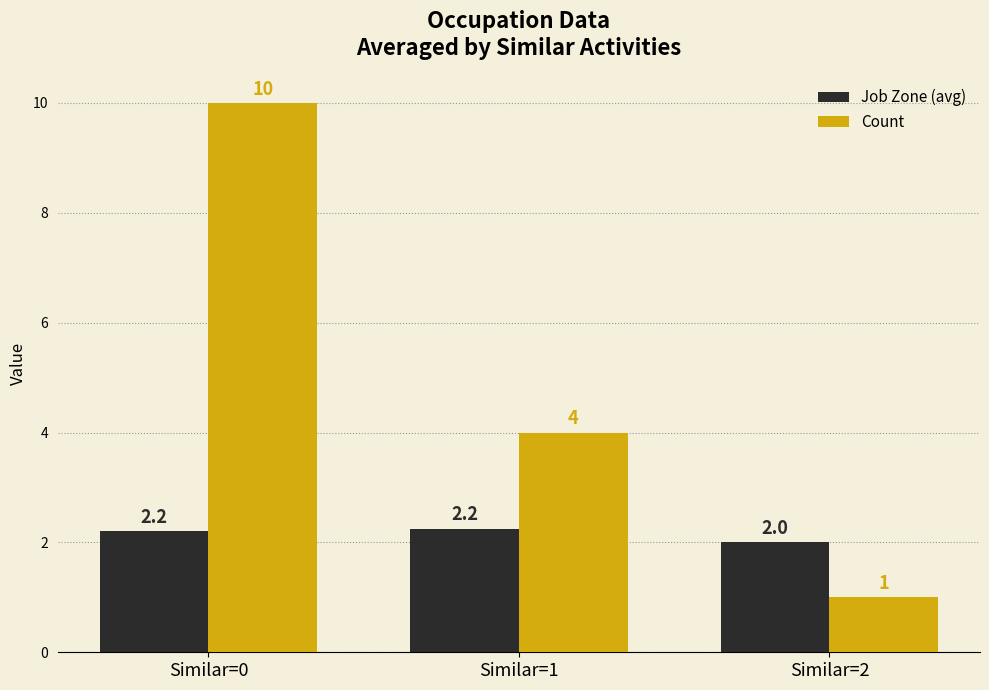

Between Similar=0 and Similar=1, which series saw the biggest shift?

Count